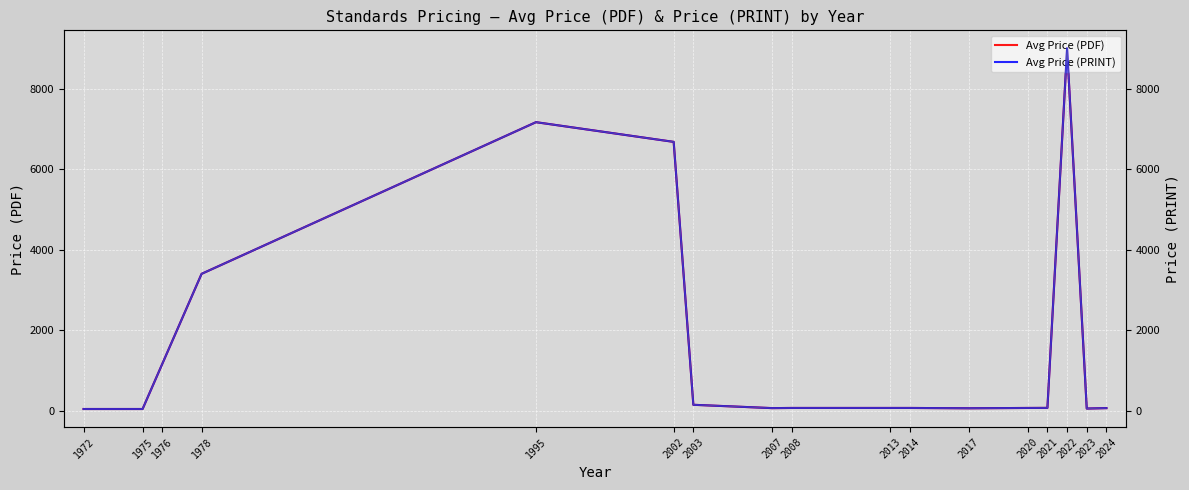

Between 2002 and 2013, which series saw the biggest shift?

Avg Price (PDF)